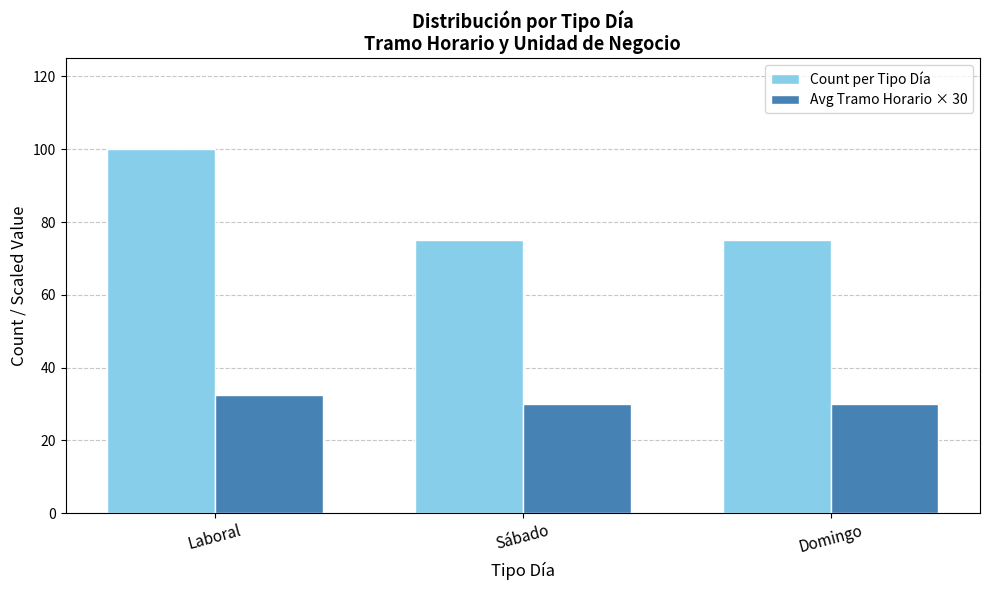

At which category is the sum across all series the highest?

Laboral